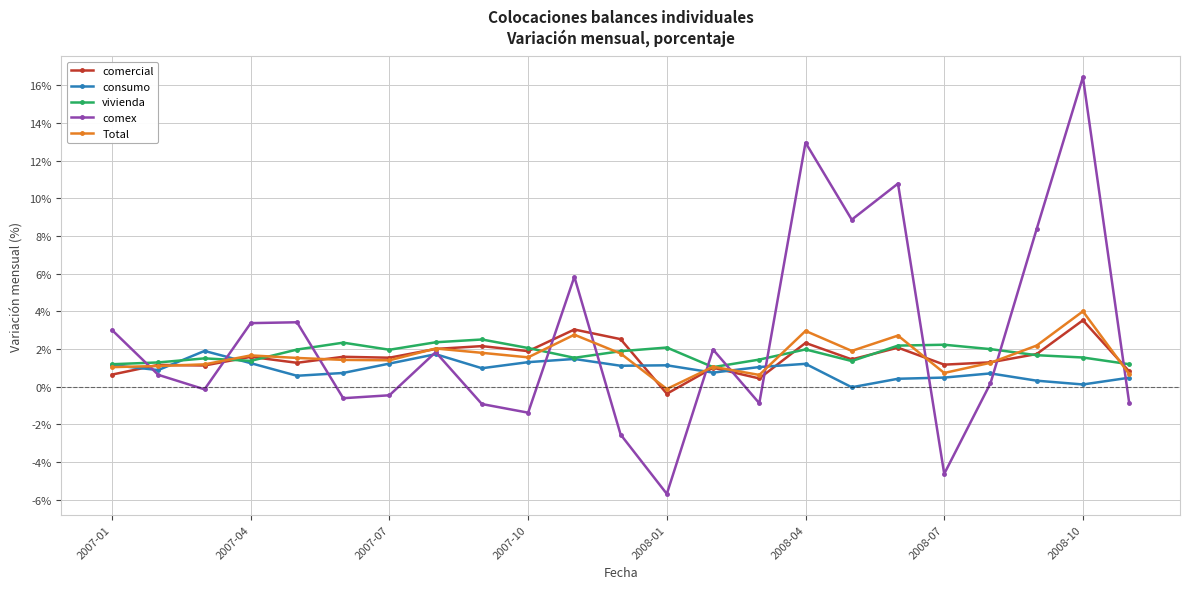

What is the value of the comercial point at the 9th from the left?

2.2